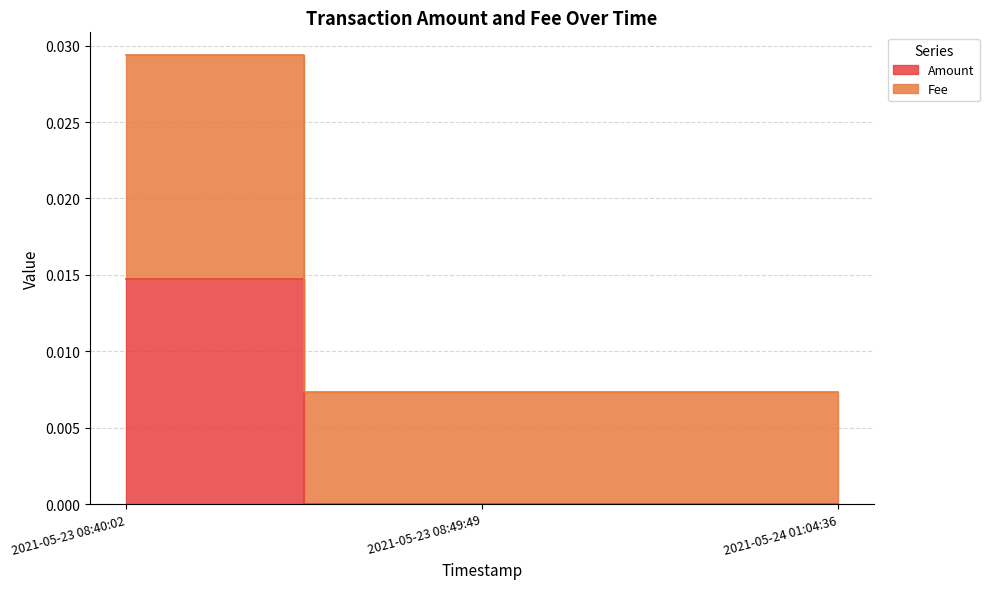

Which label corresponds to the largest value in the chart?

2021-05-23 08:40:02